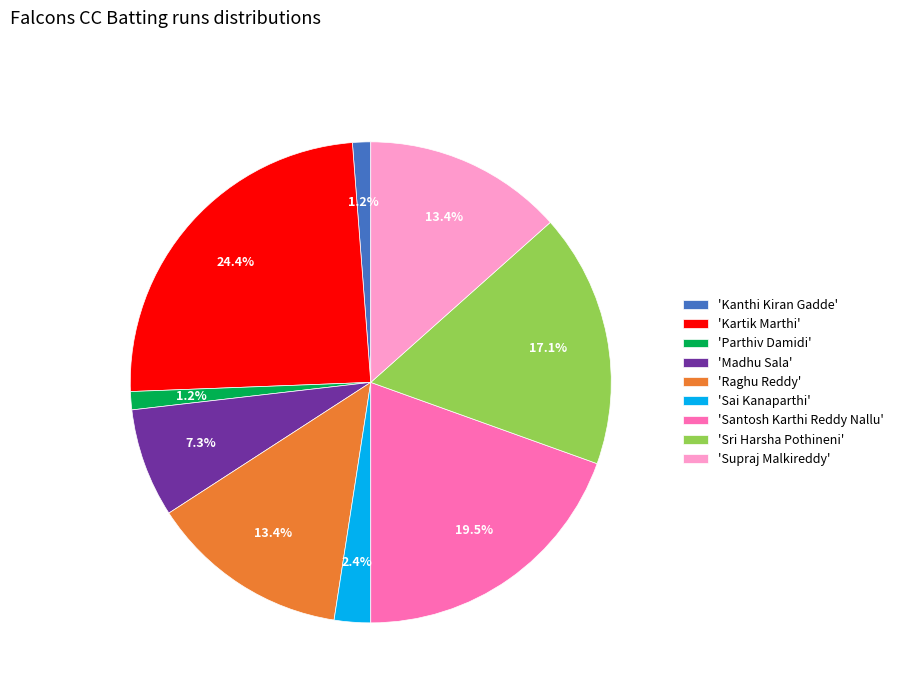

How many segments does this pie chart have?

9